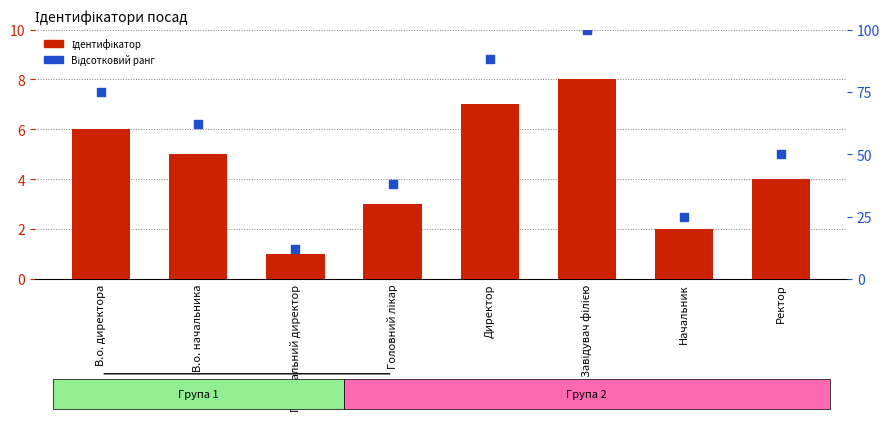

At how many categories does at least one series exceed 67?

3